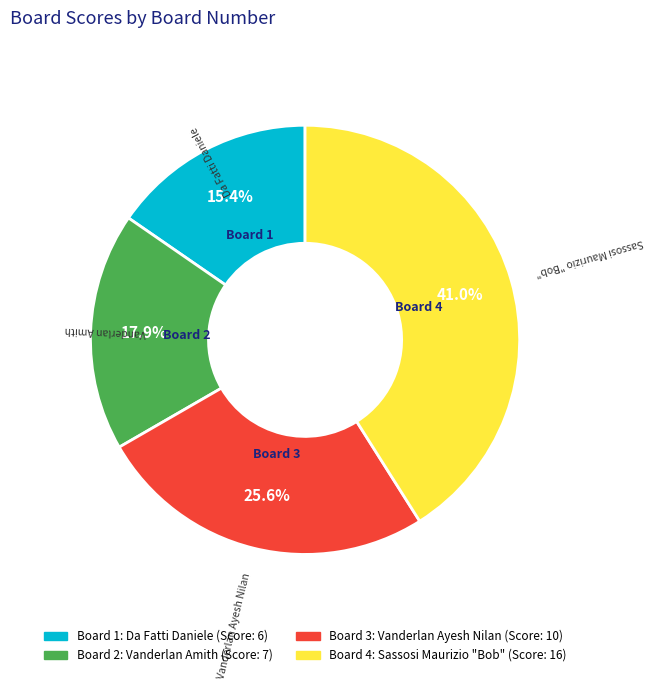

Rank the categories by value from lowest to highest.

Board 1, Board 2, Board 3, Board 4